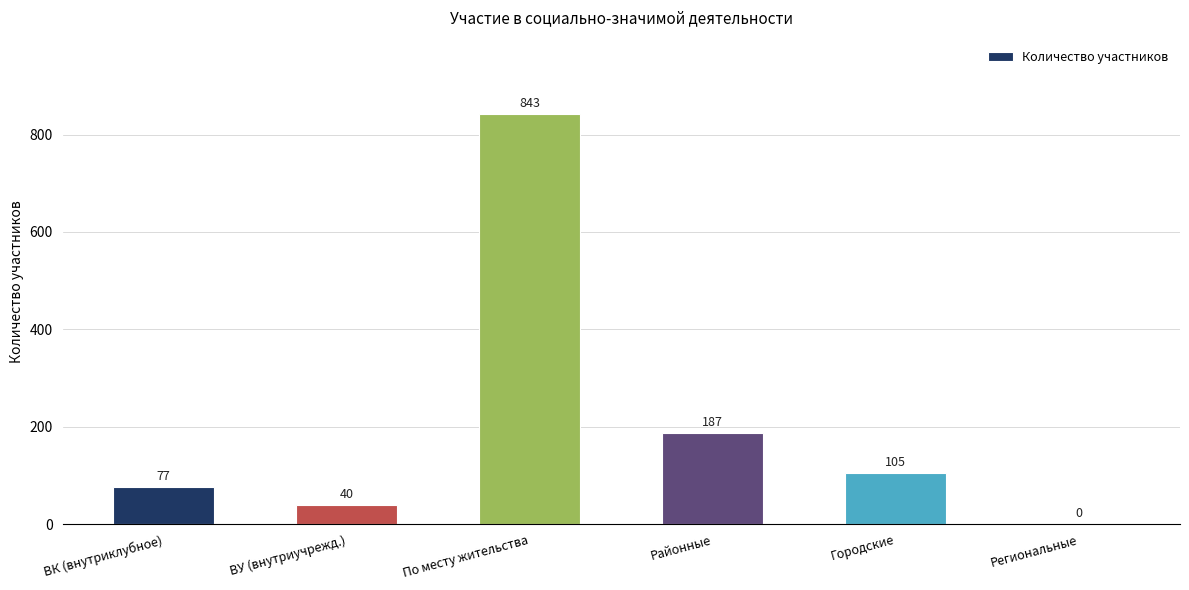

True or false: the data shows 316 at Региональные.

False